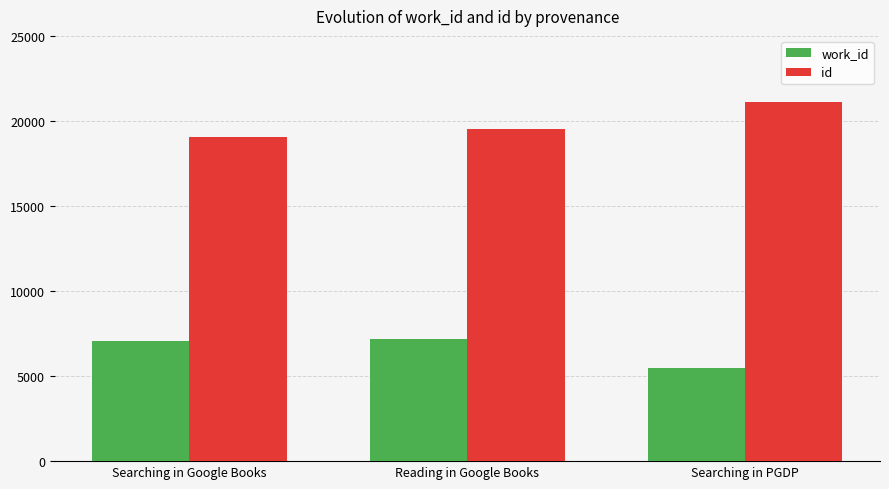

What position from the left is Searching in Google Books?

1